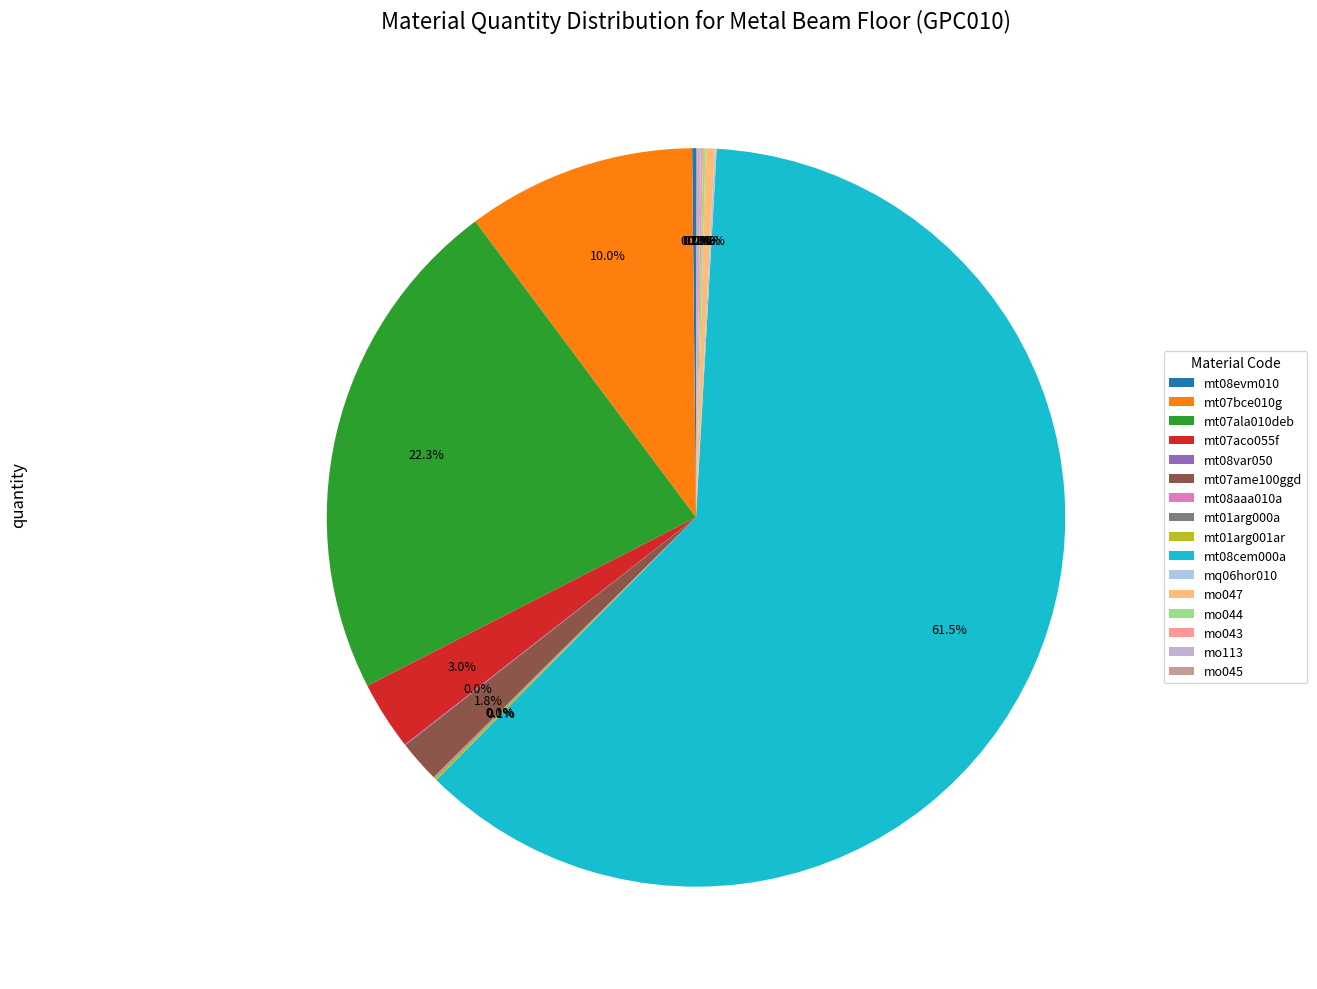

Which slice is the largest?

mt08cem000a